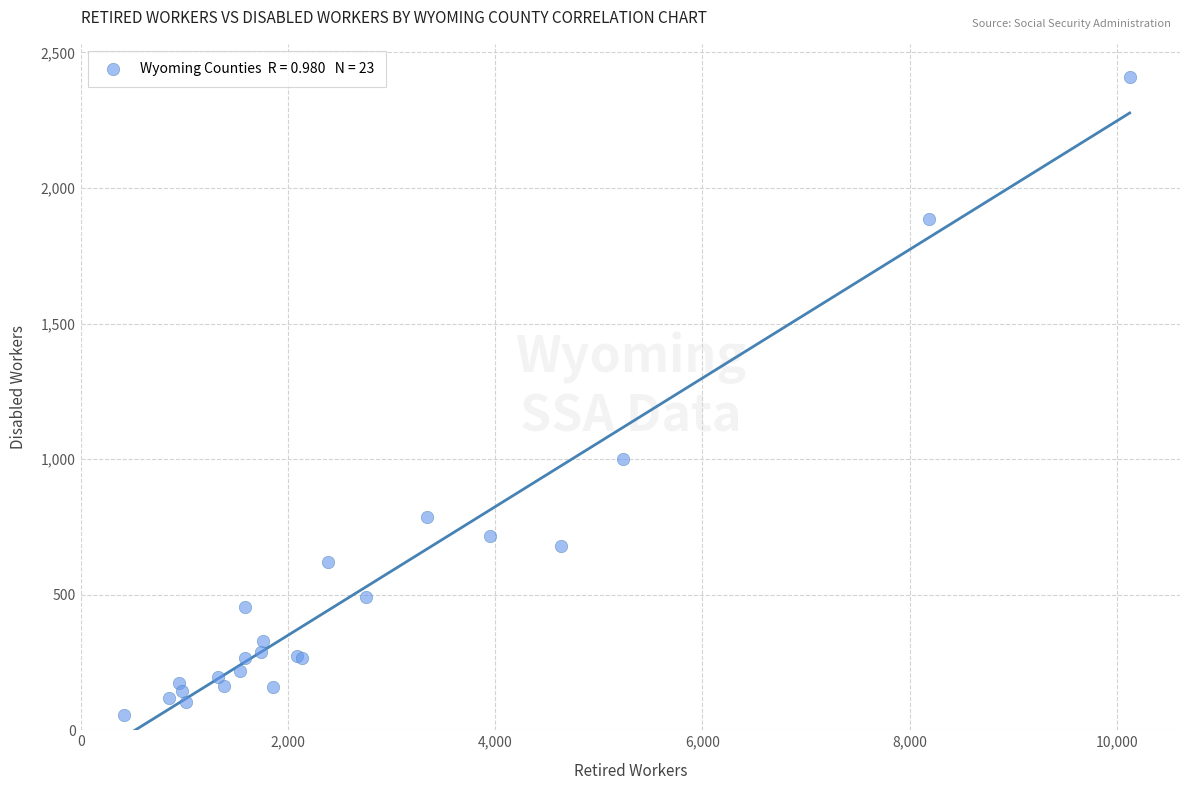

What Y value in the scatter plot is closest to 1232?

1000